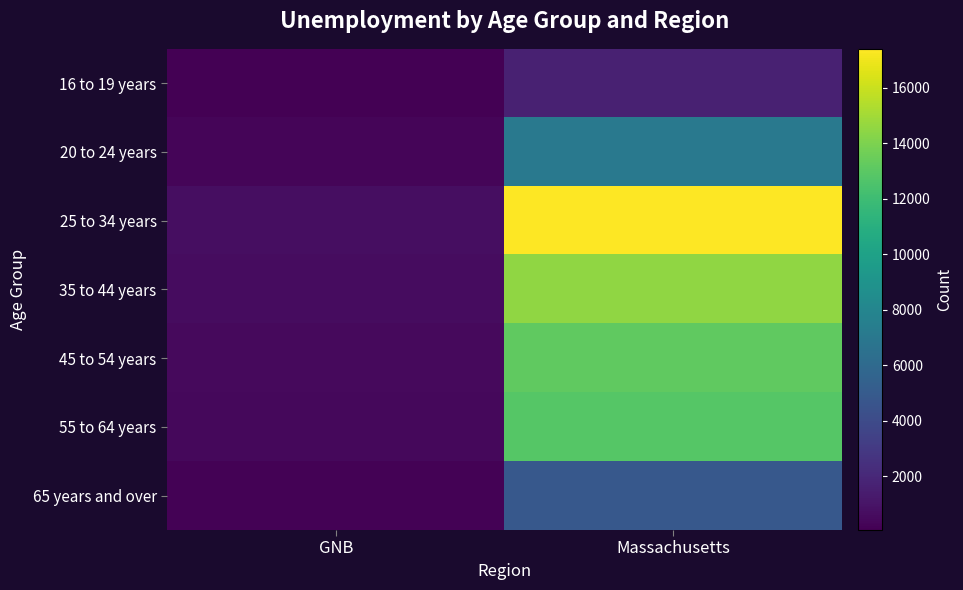

List the series in order of their peak value, highest first.

25 to 34 years, 35 to 44 years, 45 to 54 years, 55 to 64 years, 20 to 24 years, 65 years and over, 16 to 19 years